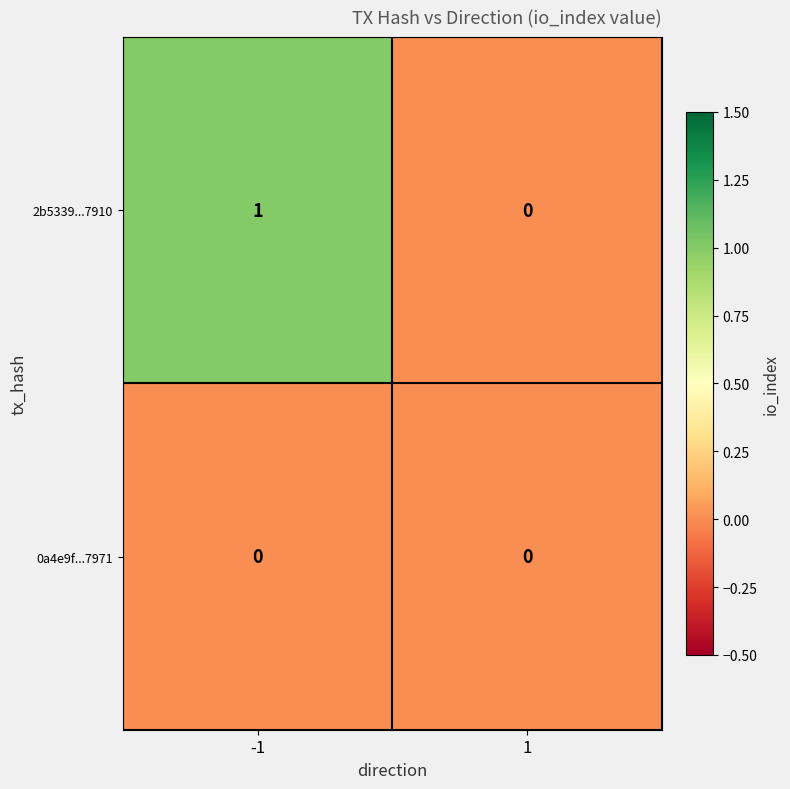

Rank the series at -1 from lowest to highest value.

0a4e9f...7971, 2b5339...7910